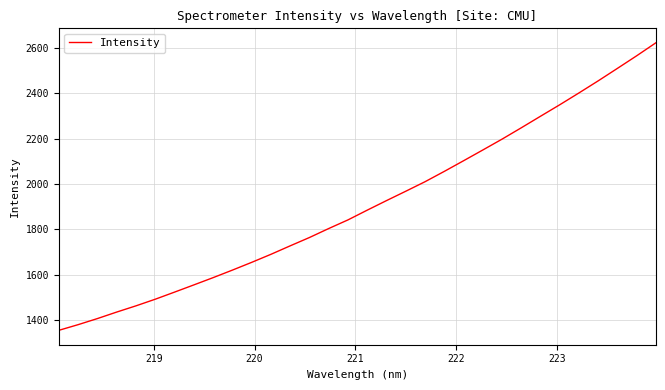

What is the minimum value shown in the chart?

1353.6